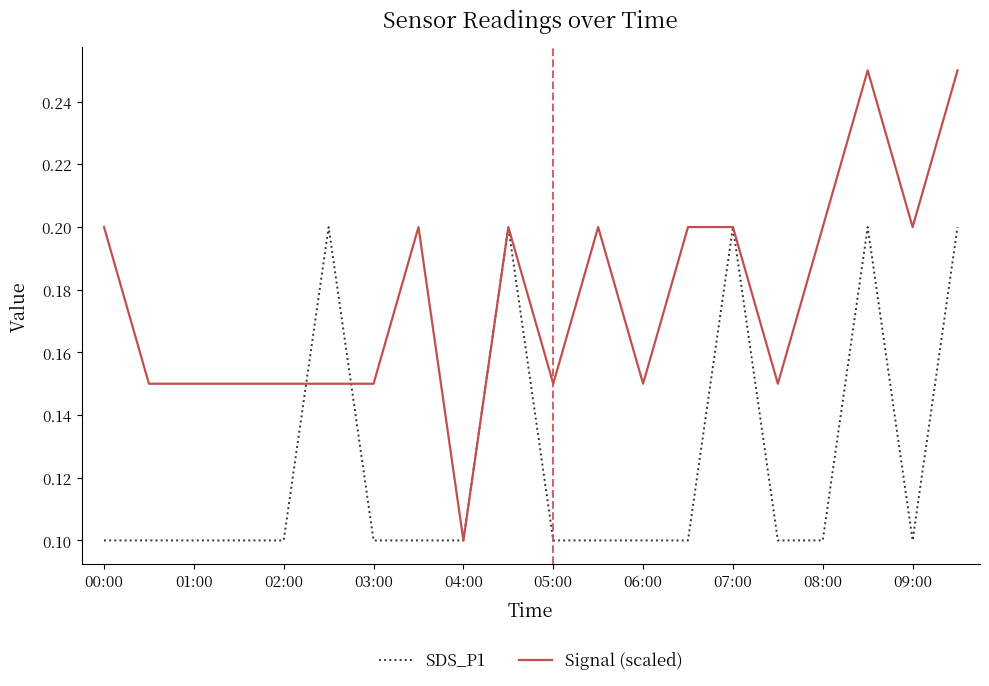

Which series has the largest total across all categories?

Signal (scaled)